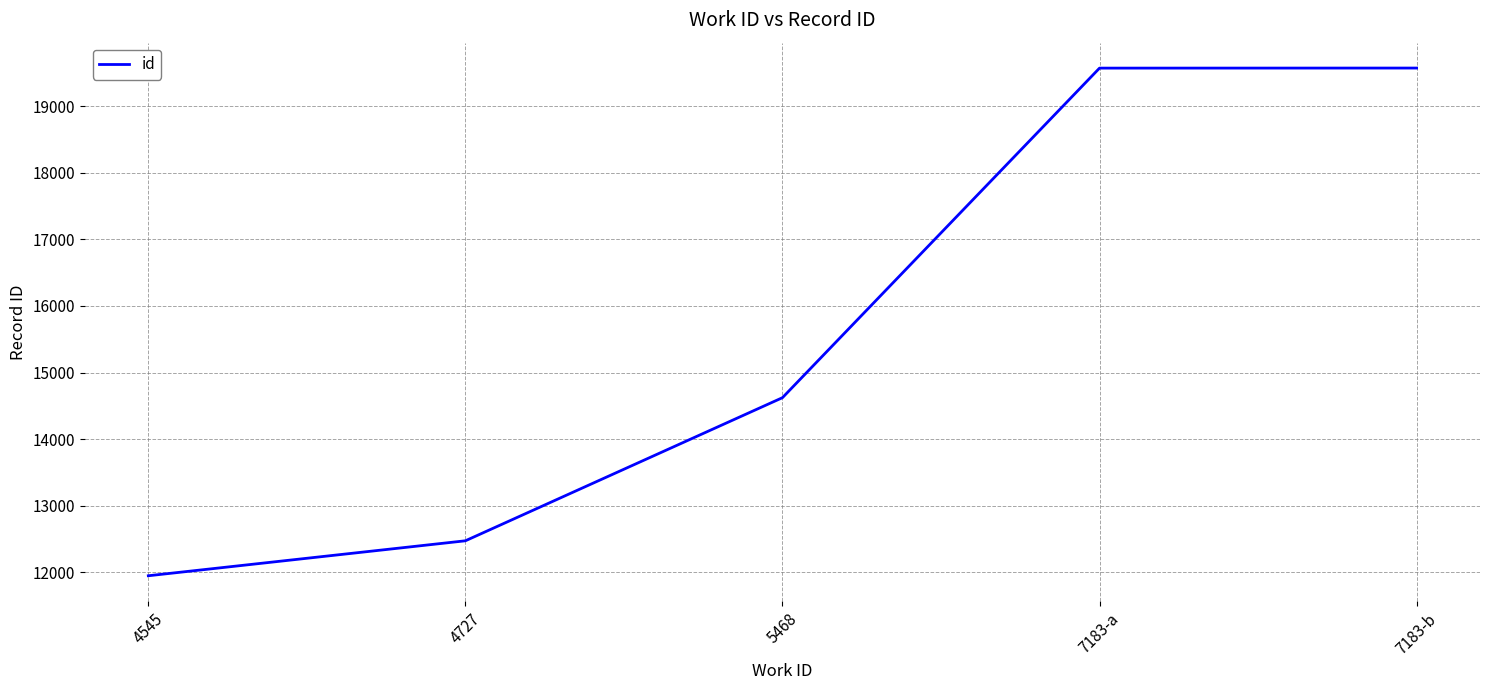

How many categories are shown in the chart?

5